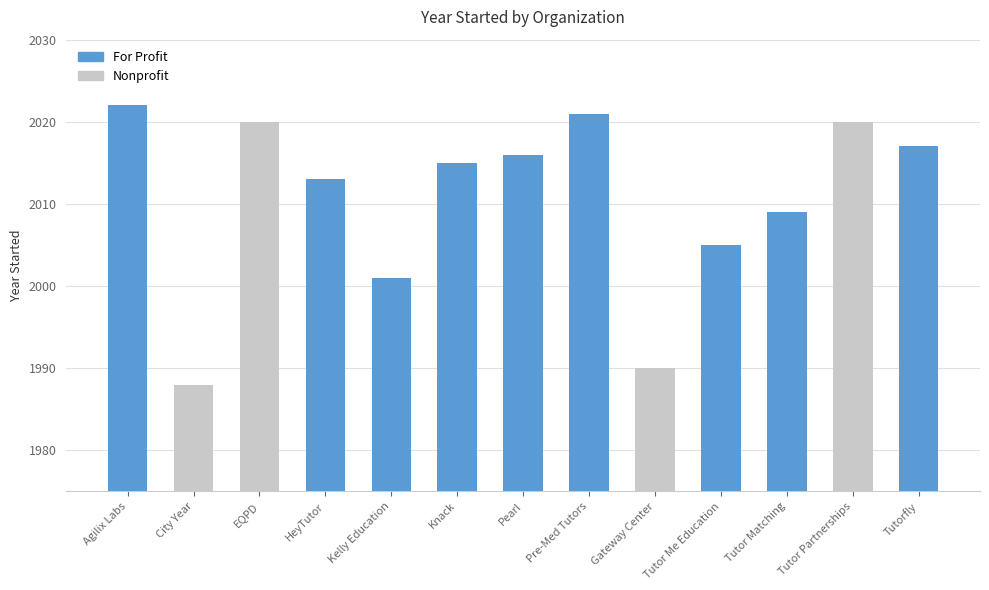

Does the chart contain any negative values?

No